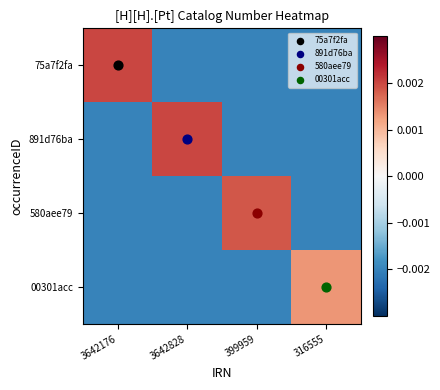

Reading right to left, extract all data points from this chart.

75a7f2fa: 316555=-0.0	399959=-0.0	3642828=-0.0	3642176=0.0
891d76ba: 316555=-0.0	399959=-0.0	3642828=0.0	3642176=-0.0
580aee79: 316555=-0.0	399959=0.0	3642828=-0.0	3642176=-0.0
00301acc: 316555=0.0	399959=-0.0	3642828=-0.0	3642176=-0.0